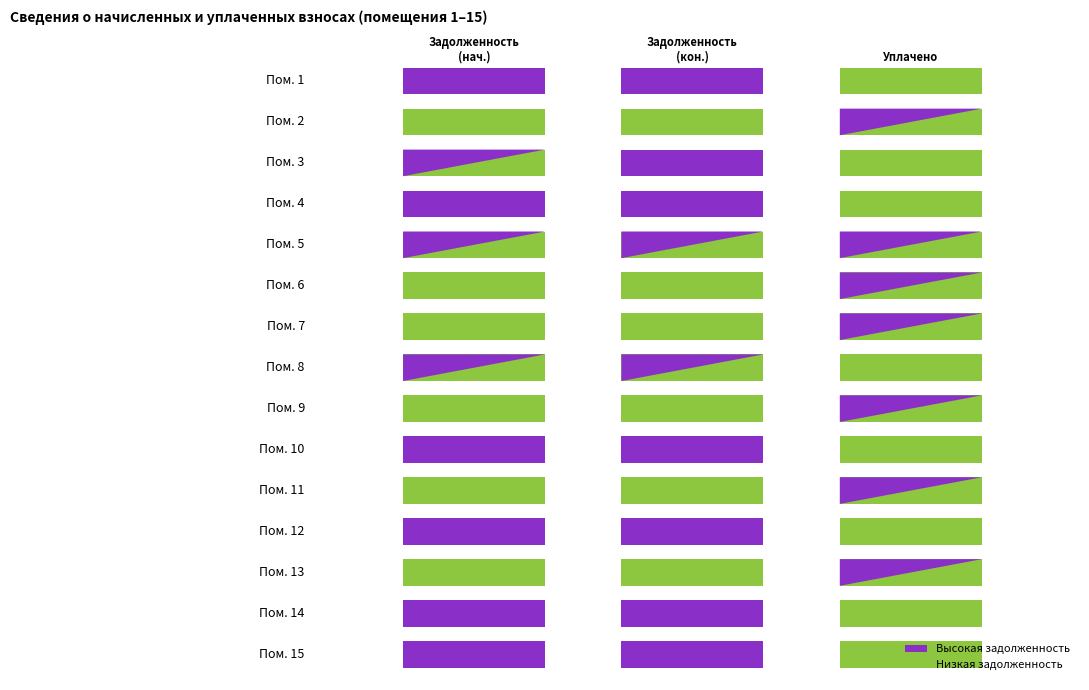

Which category has the lowest value in the 1 series?

7